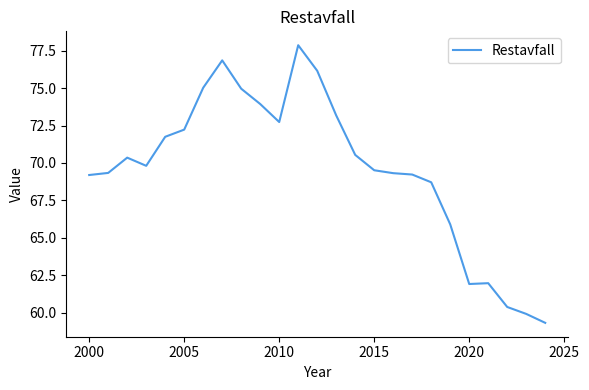

What is the greatest value displayed?

77.9